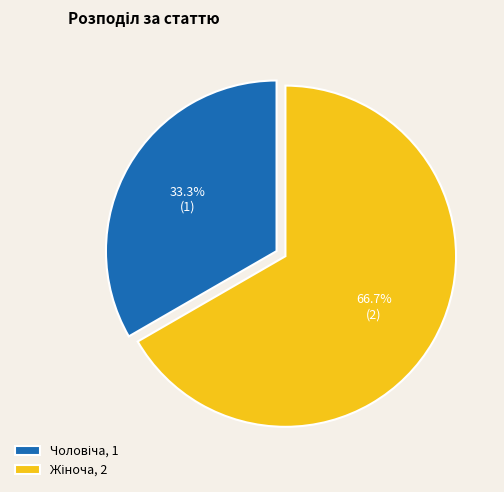

Is there a majority slice in this chart?

Yes